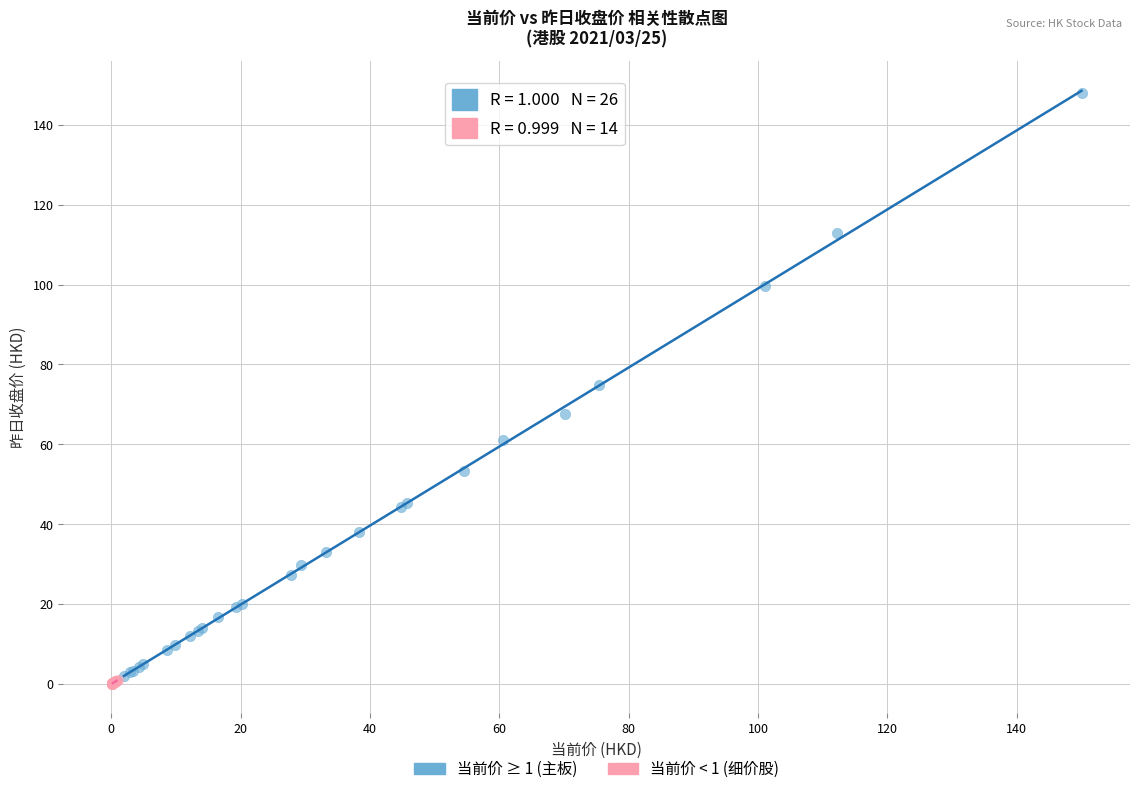

Which series has the largest Y range (max minus min)?

当前价 ≥ 1 (主板)